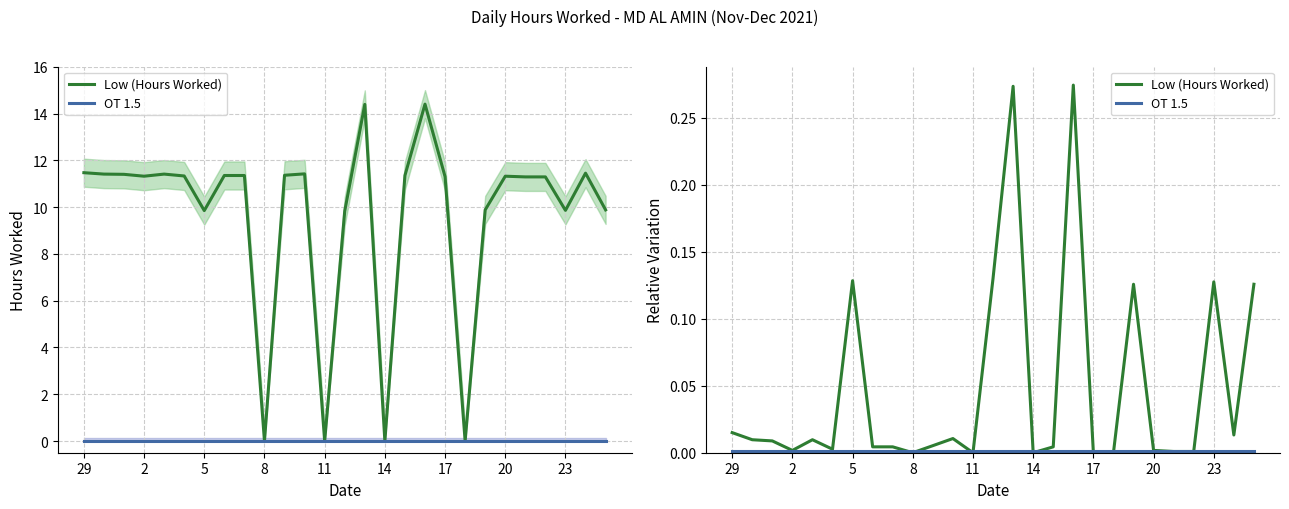

What is the value of the Low (Hours Worked) point at the 27th from the left?

0.1